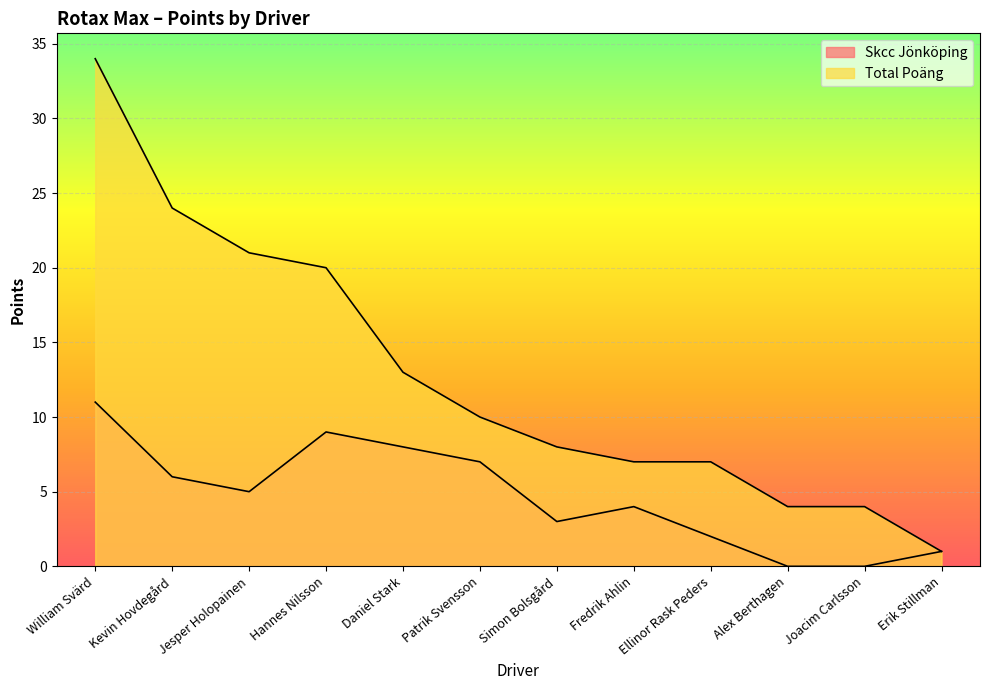

What position from the left is William Svärd?

1